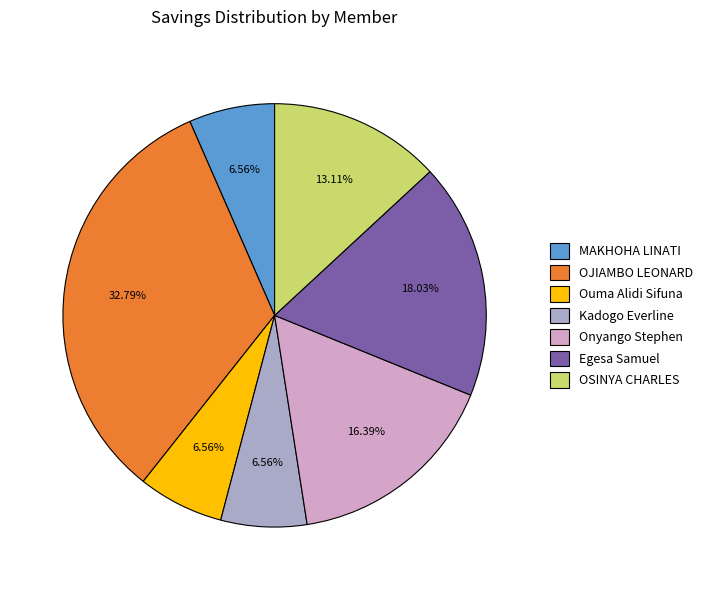

How many slices are in this pie chart?

7